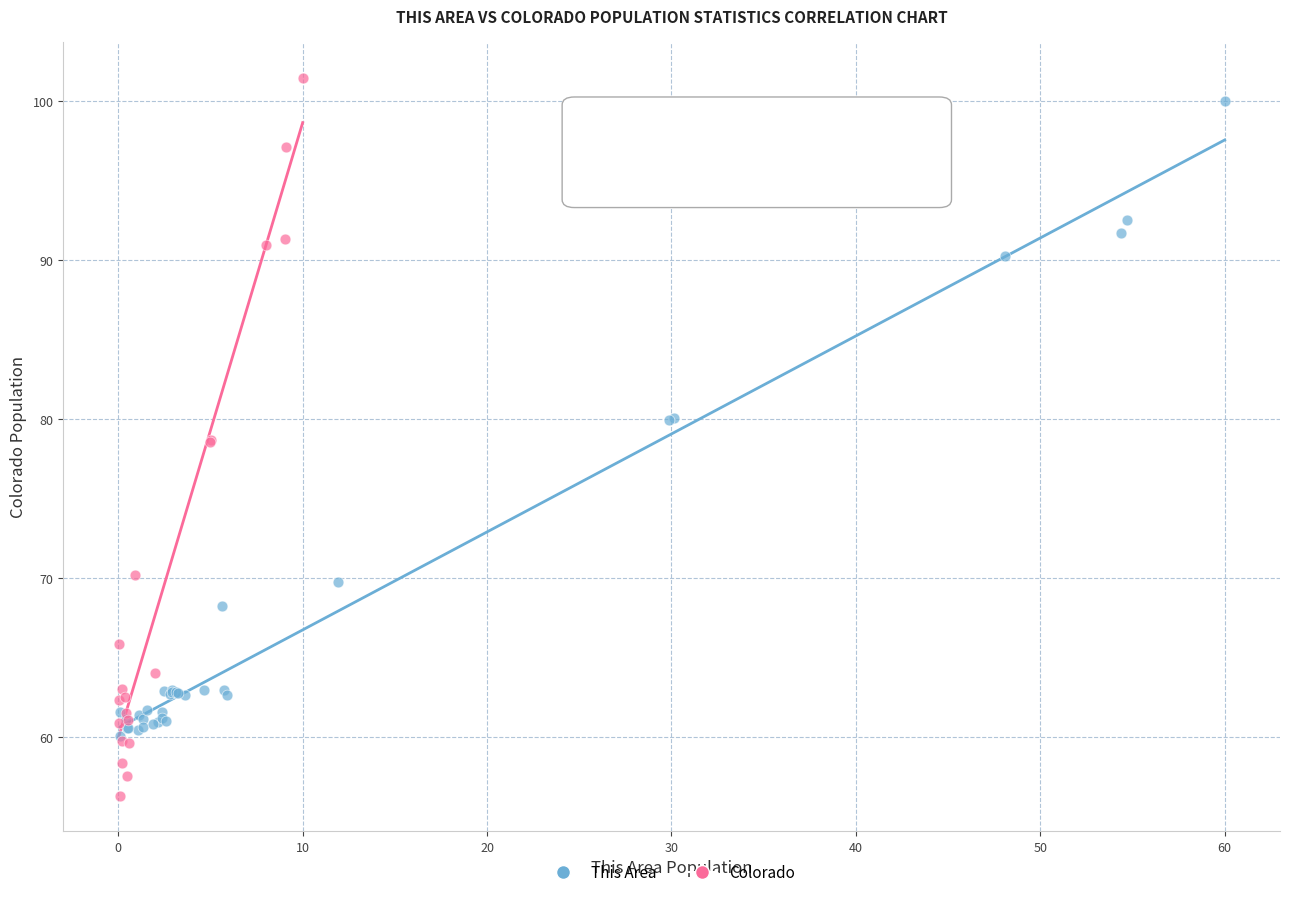

Which series has the widest spread of Y values?

Colorado